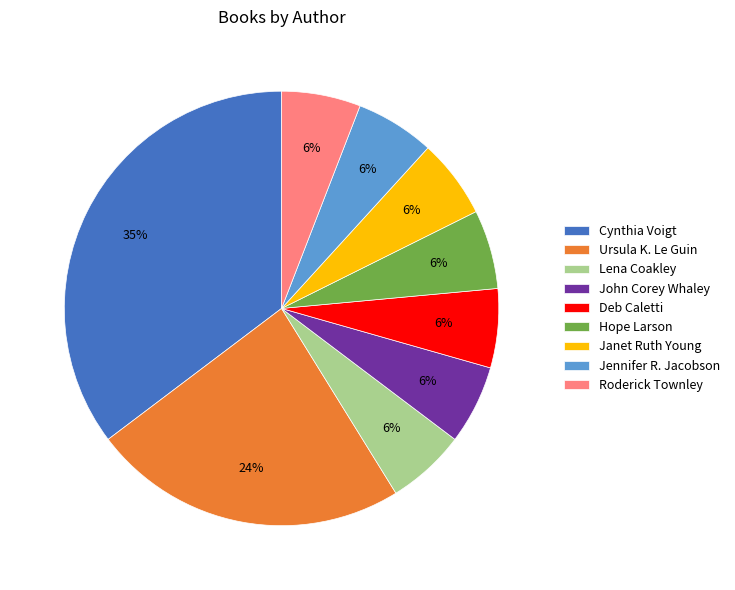

Is the sum of Hope Larson and Lena Coakley greater than half?

No